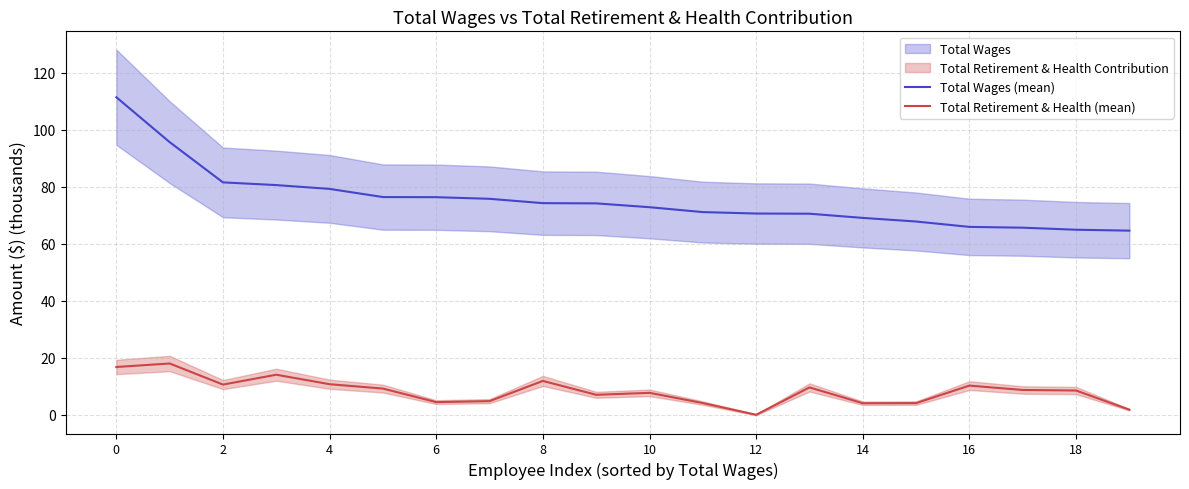

Reading left to right, what are all the values shown in this chart?

Total Wages (mean): 111.4	95.6	81.5	80.6	79.2	76.4	76.3	75.7	74.2	74.1	72.8	71.1	70.6	70.5	69.1	67.8	65.9	65.6	64.9	64.6
Total Retirement & Health (mean): 16.8	18.0	10.6	14.1	10.7	9.2	4.4	4.8	11.9	7.0	7.7	4.1	0.0	9.6	4.1	4.1	10.2	8.7	8.5	1.8